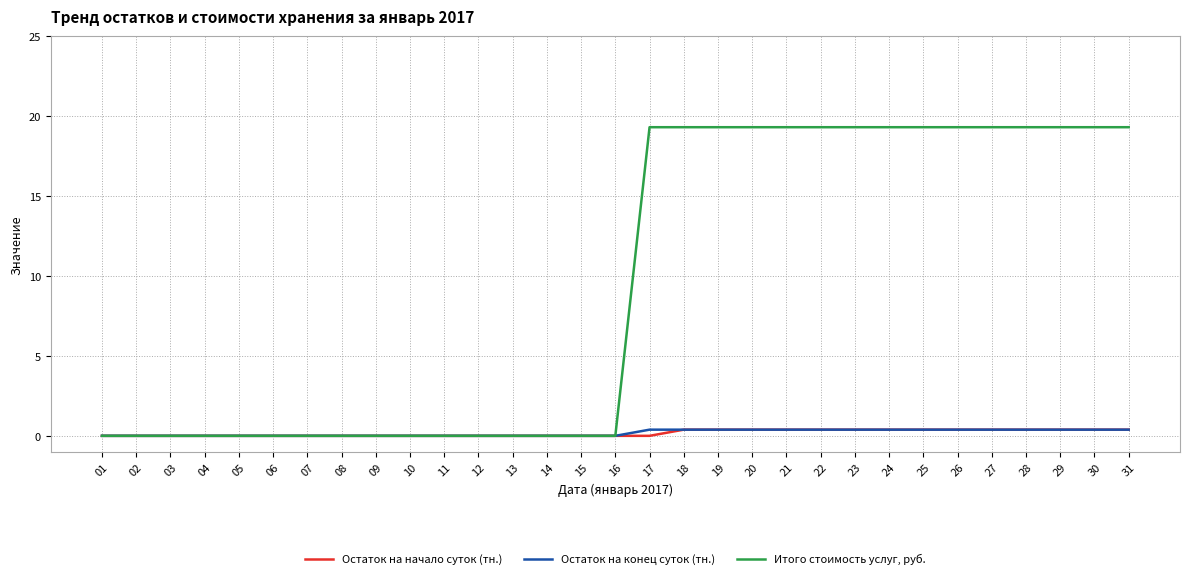

What is the maximum value for Итого стоимость услуг, руб.?

19.3